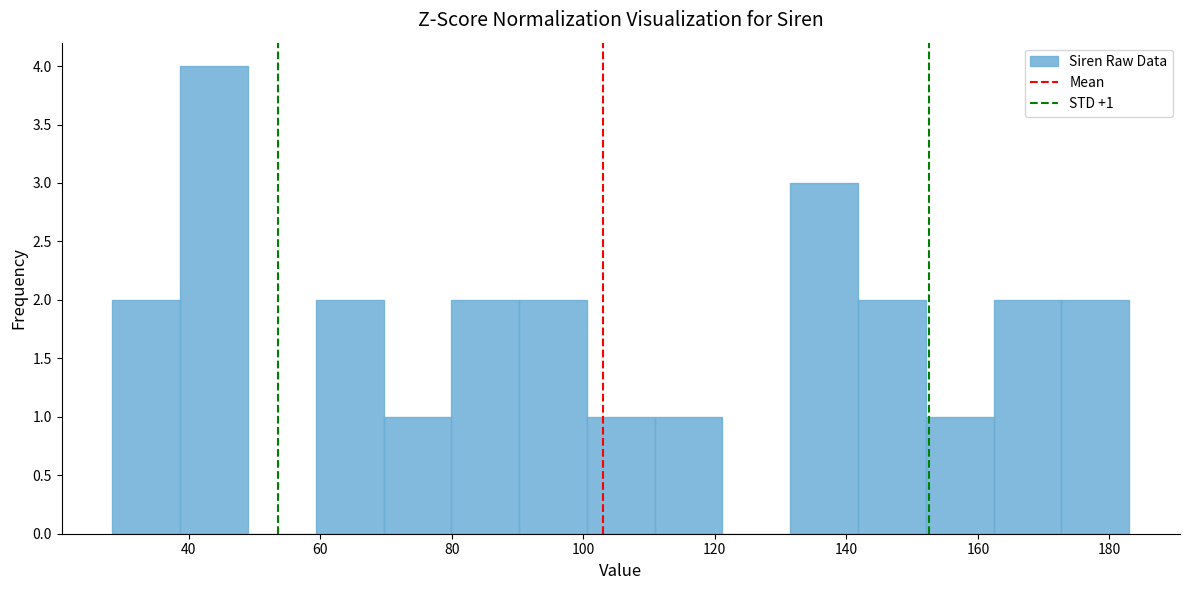

Over which range of the x-axis is the bar tallest?

38 to 50